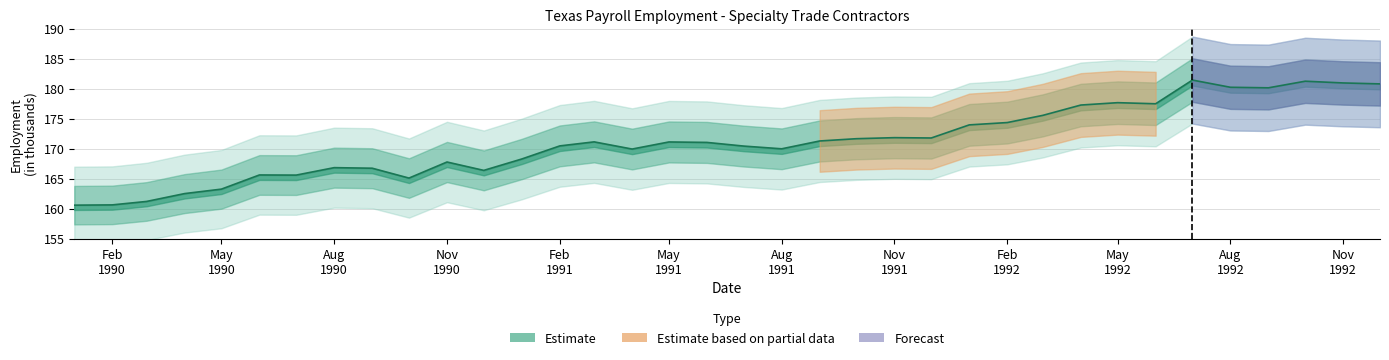

What position from the left is 1992-10?

34